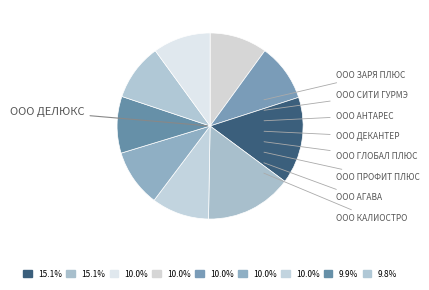

Count the number of slices in the pie.

9